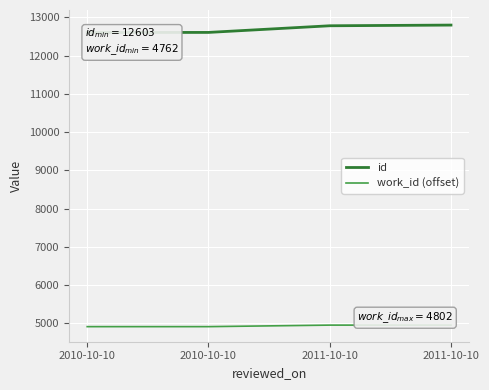

At how many categories does at least one series exceed 12348?

4